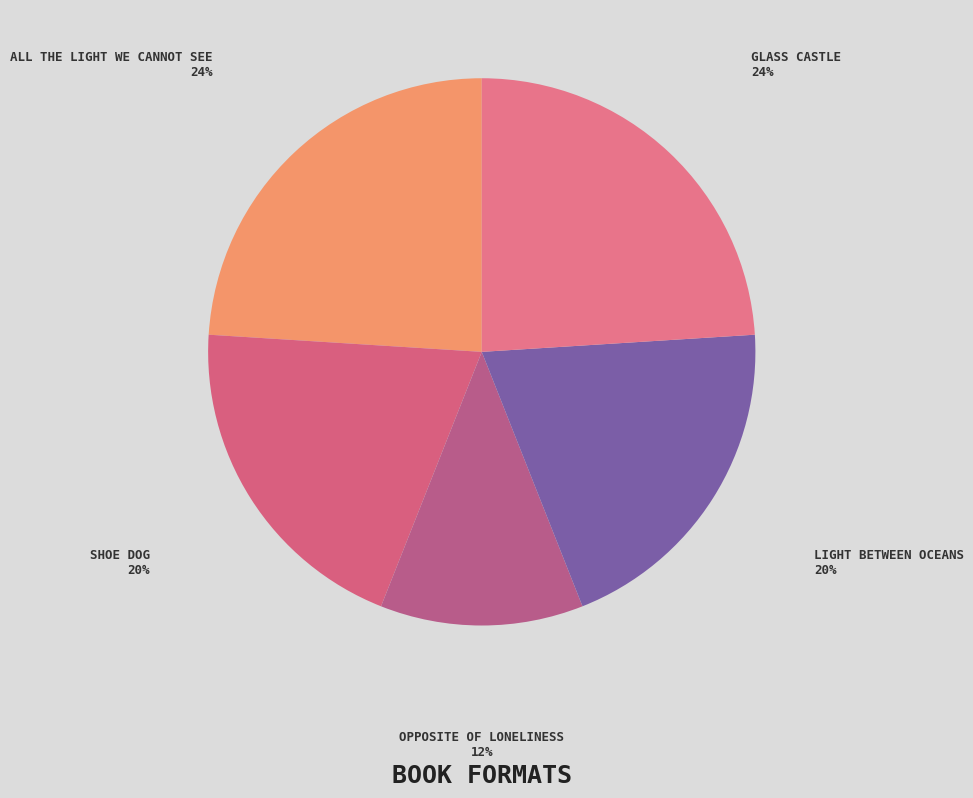

To the nearest percent, what is the average slice percentage?

20%